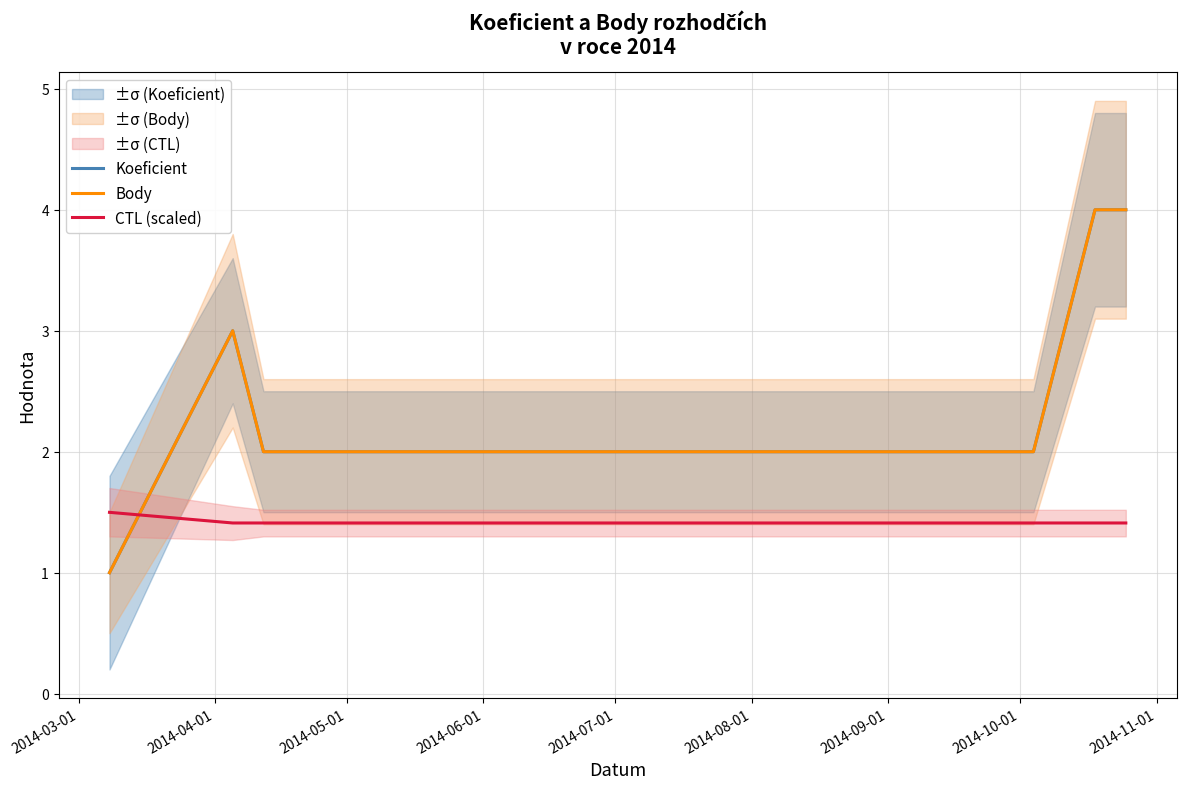

What is the sum of all CTL (scaled) values?

8.6